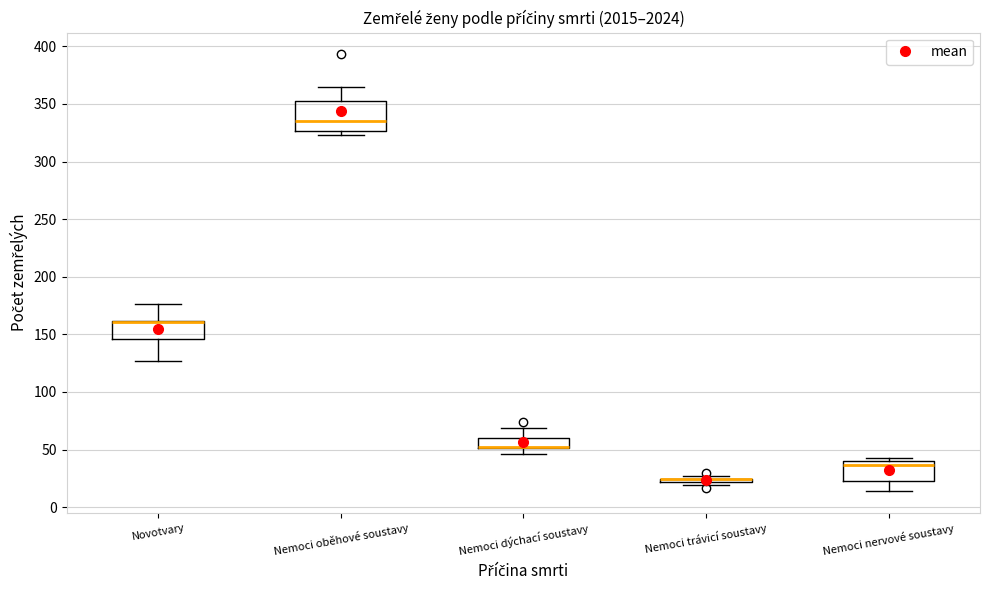

Where is the upper edge of the box for Nemoci nervové soustavy on the y-axis? The values are not printed on the chart, so give them approximately, as read against the axis.

40